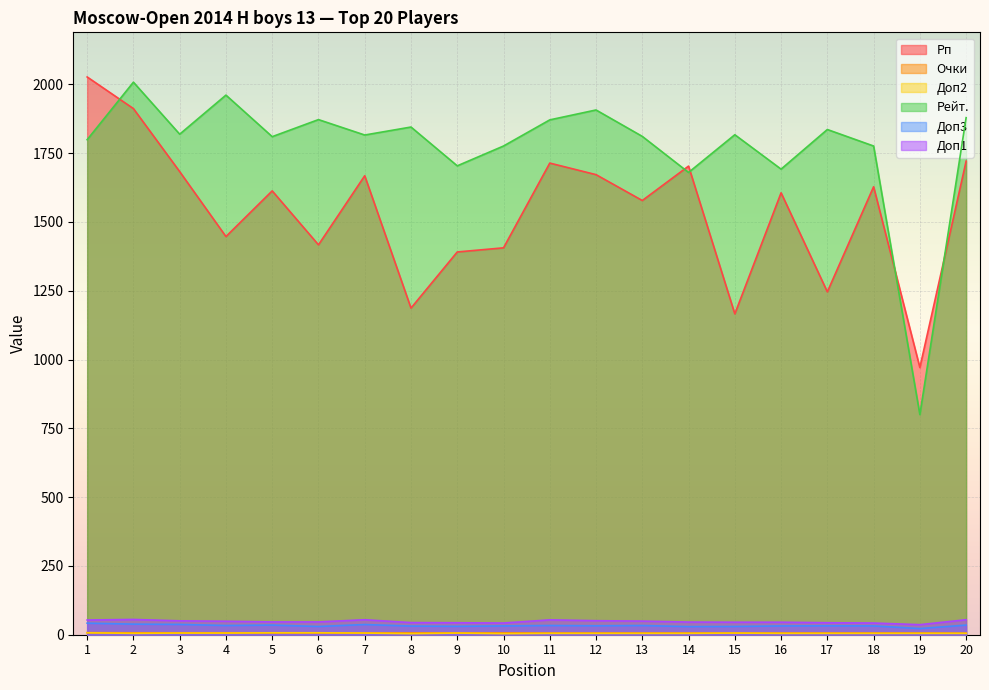

The value of Рп at 1 is 2027.0. True or false?

True